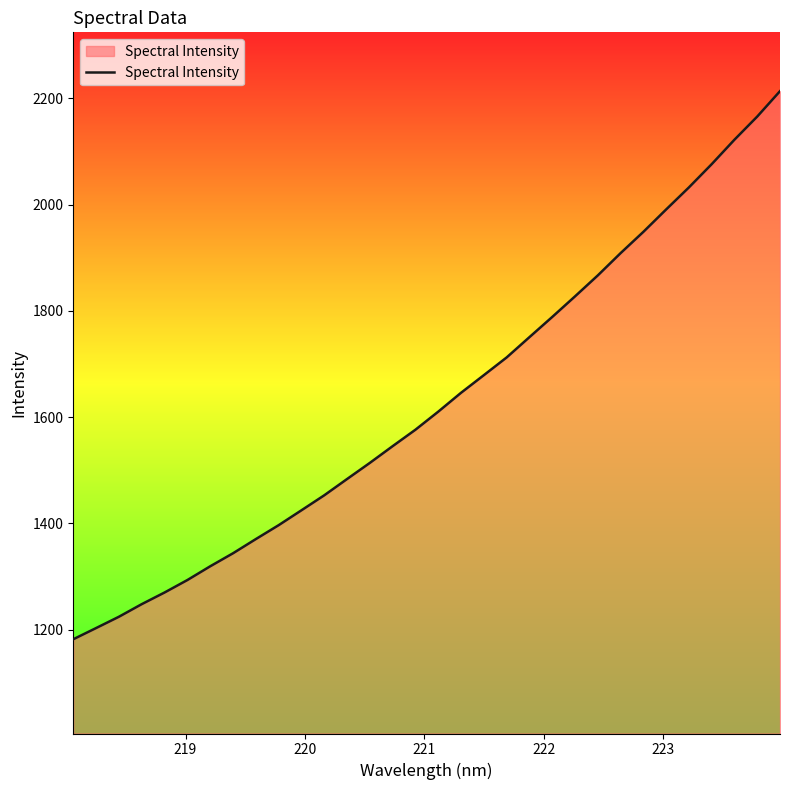

What is the minimum value shown in the chart?

1182.1